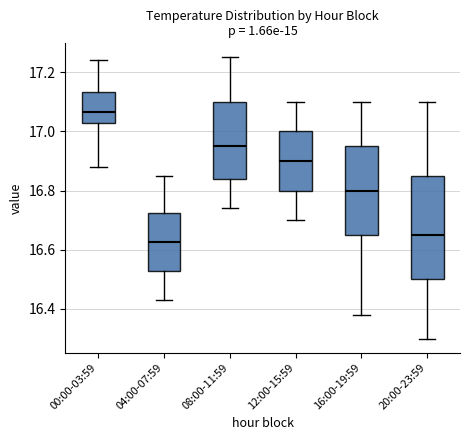

Where is the upper edge of the box for 16:00-19:59 on the y-axis? The values are not printed on the chart, so give them approximately, as read against the axis.

16.96